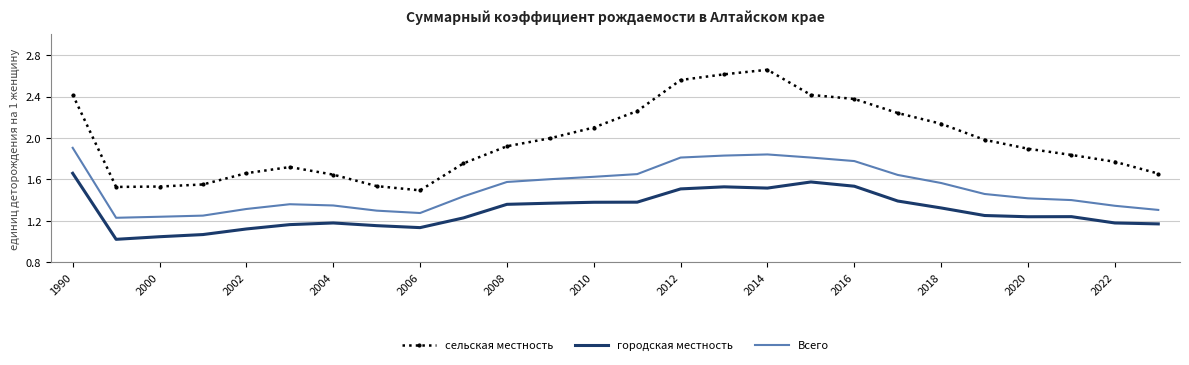

Which series has the largest range (max minus min)?

сельская местность